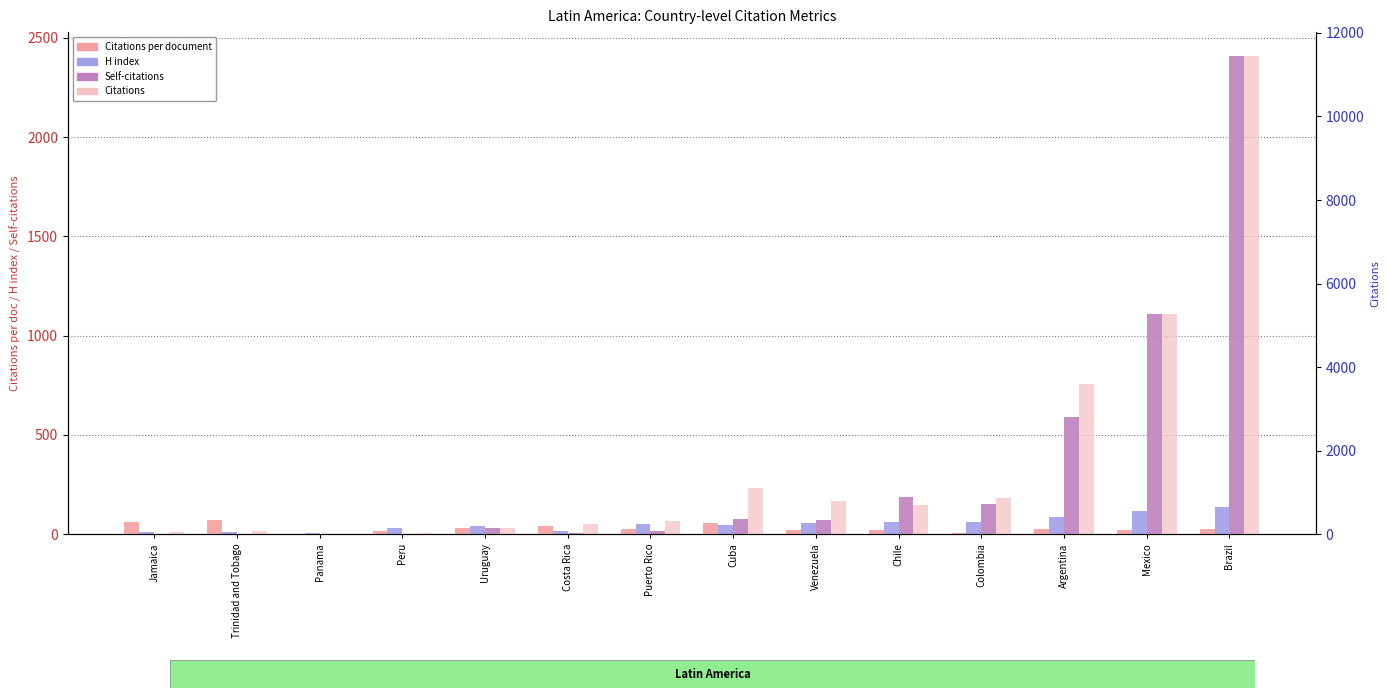

List the series in order of their peak value, highest first.

Citations, Self-citations, H index, Citations per document